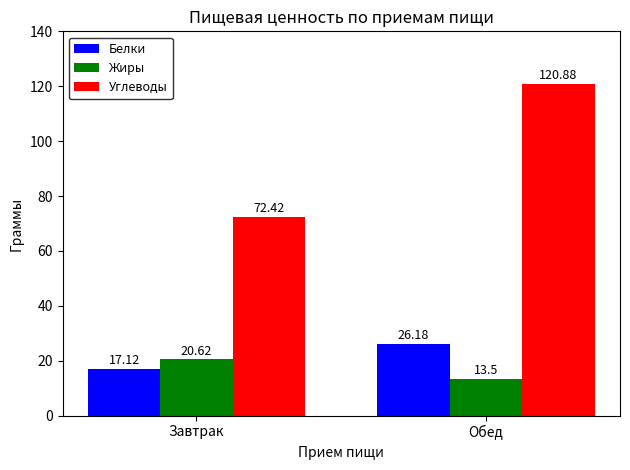

How many bars are there in each group?

3